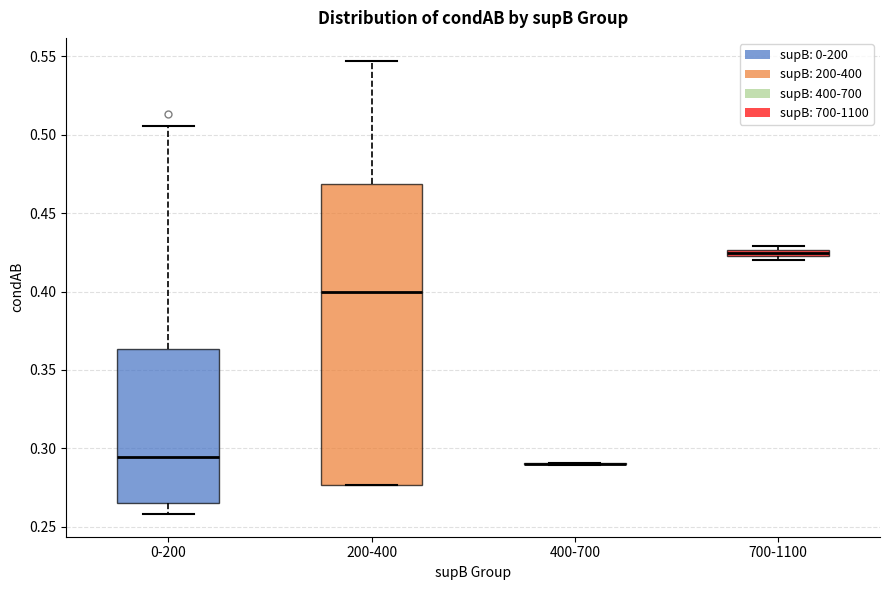

Comparing the boxes themselves (not the whiskers), which one is the tallest?

200-400